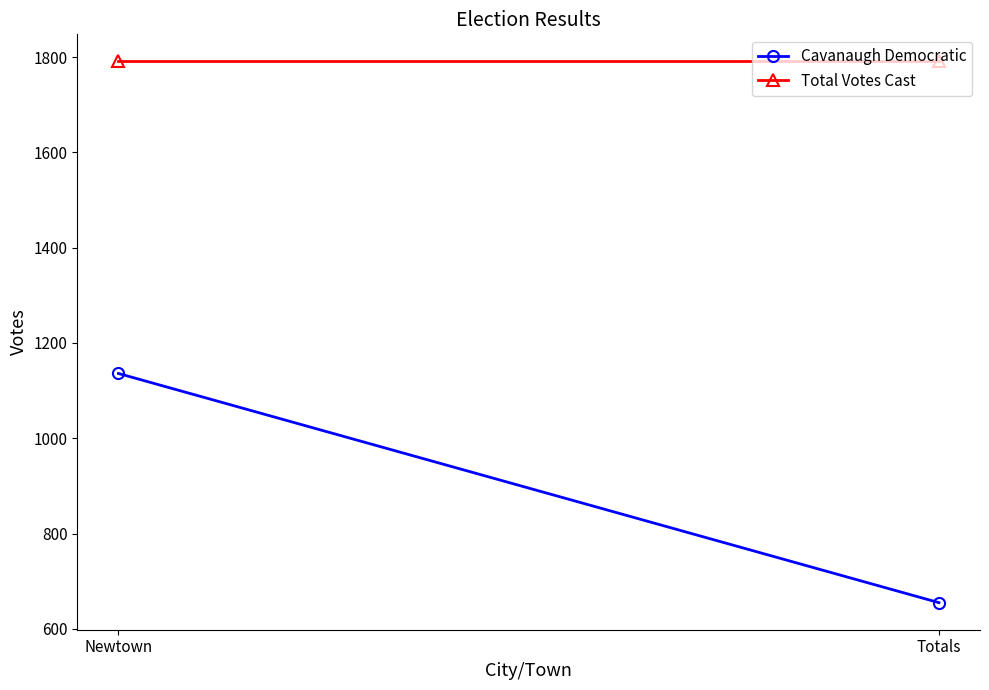

What is the difference between the maximum and minimum values in the Cavanaugh Democratic series?

481